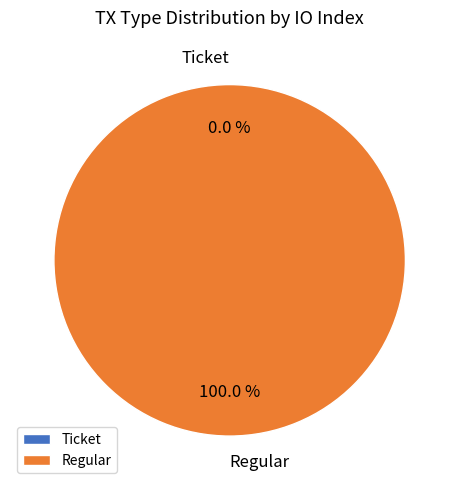

How many segments does this pie chart have?

2